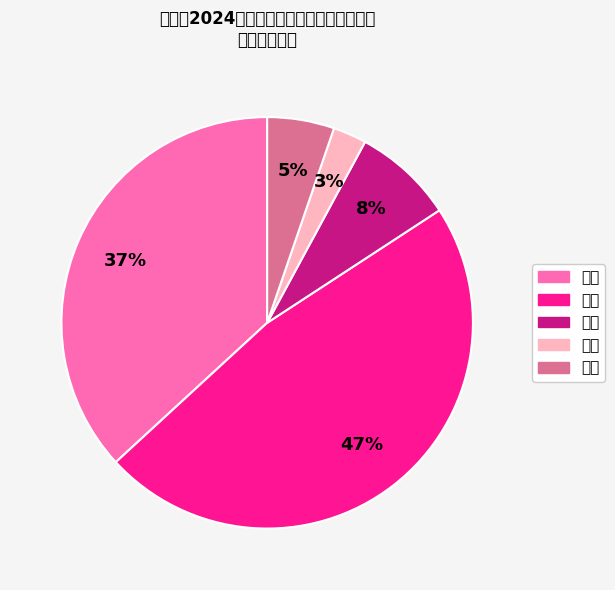

Count the number of slices in the pie.

5